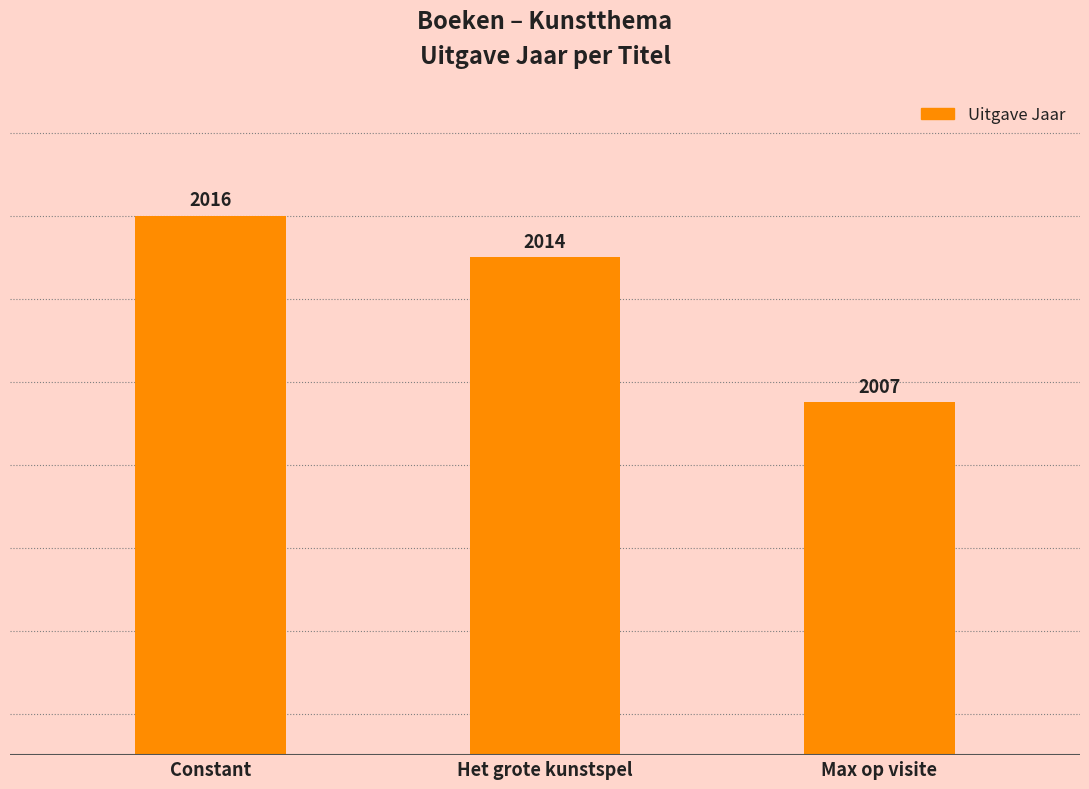

List the labels in order of value, largest first.

Constant, Het grote kunstspel, Max op visite